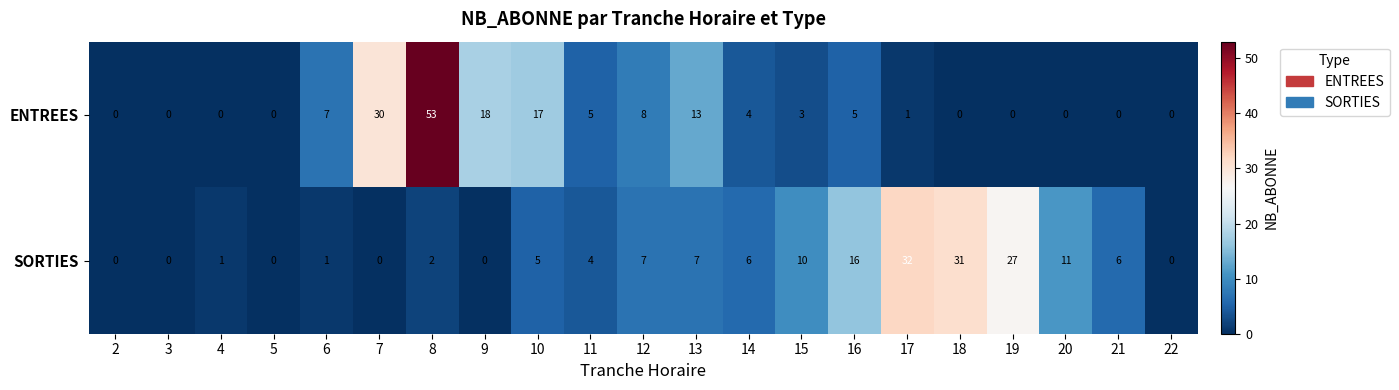

At which category is the sum across all series the highest?

8